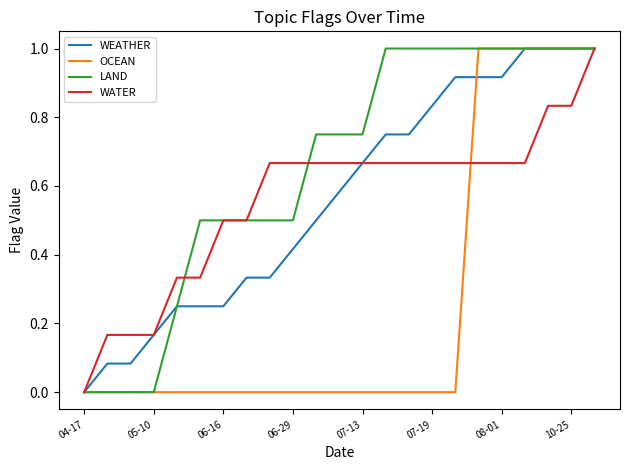

What are all the series names shown in the legend?

WEATHER, OCEAN, LAND, WATER